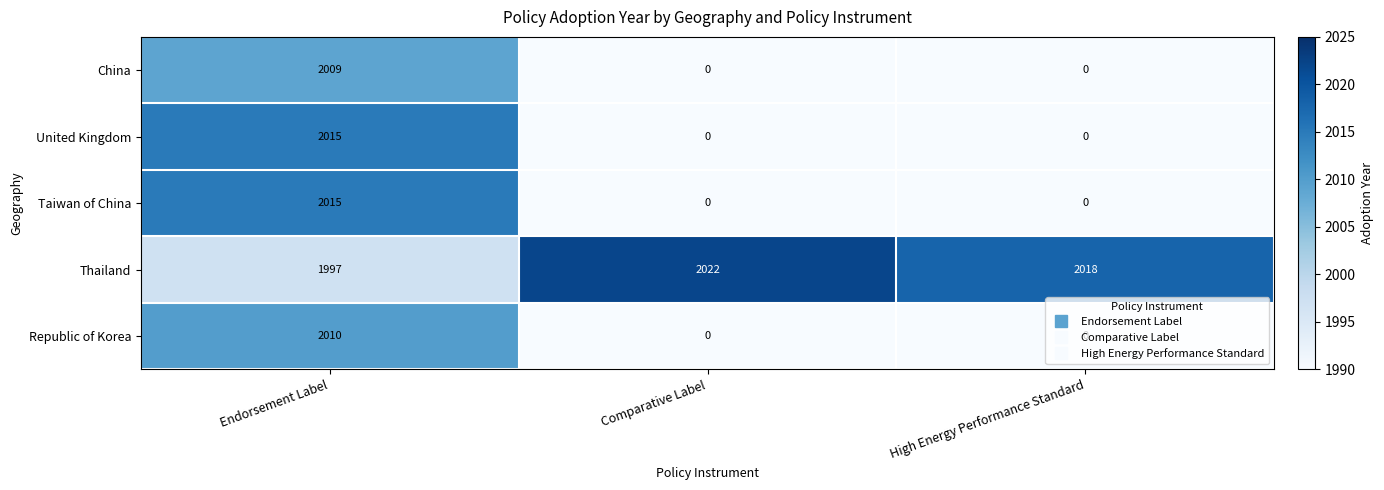

Which series changed the most between Comparative Label and High Energy Performance Standard?

Thailand